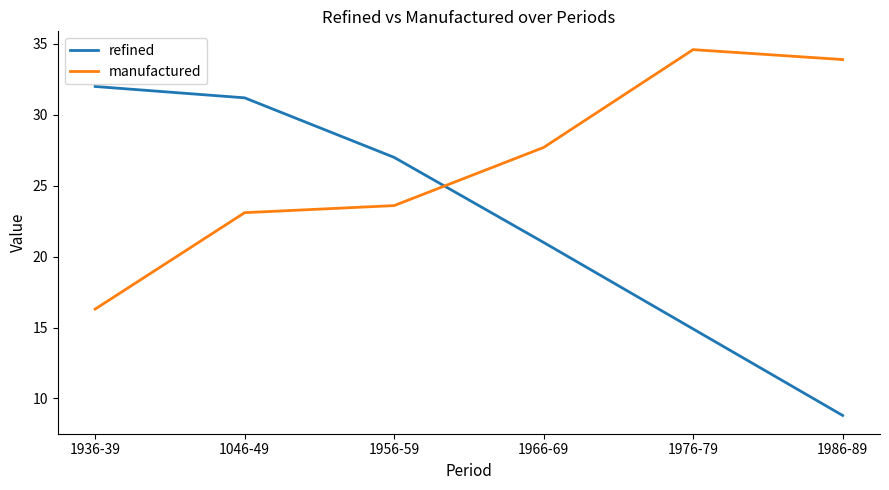

What are all the series names shown in the legend?

refined, manufactured